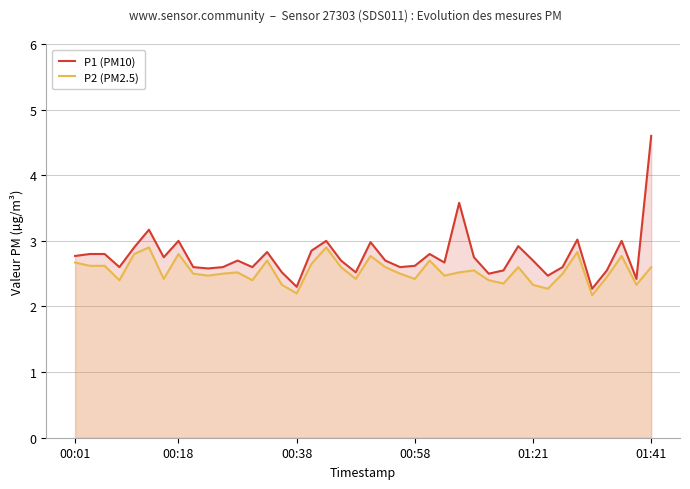

At how many categories does at least one series exceed 4?

1